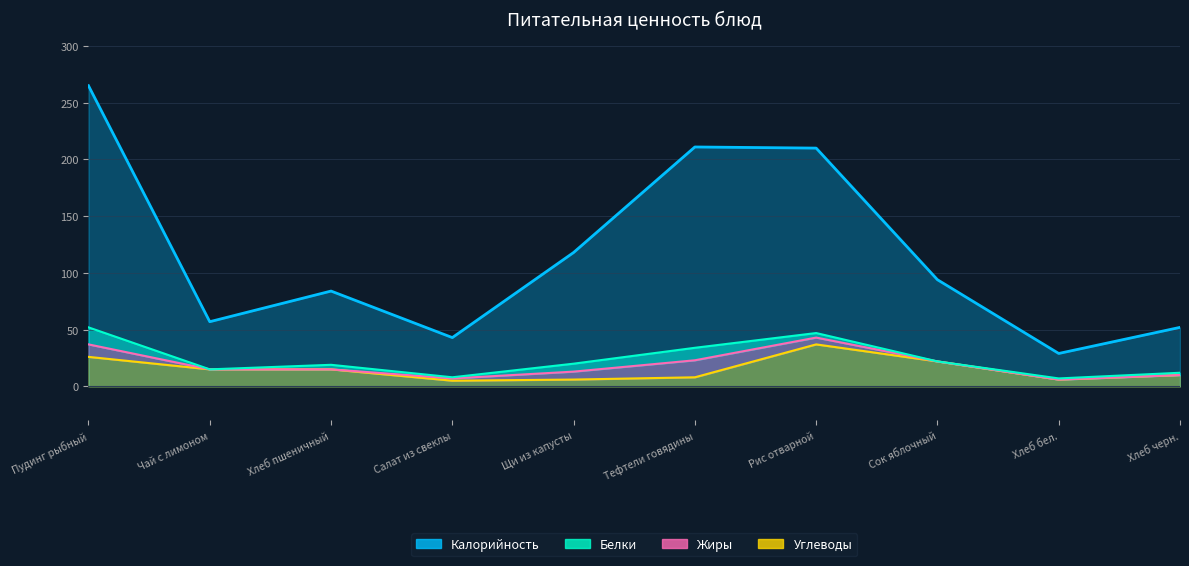

What is the sum of all Калорийность values?

1163